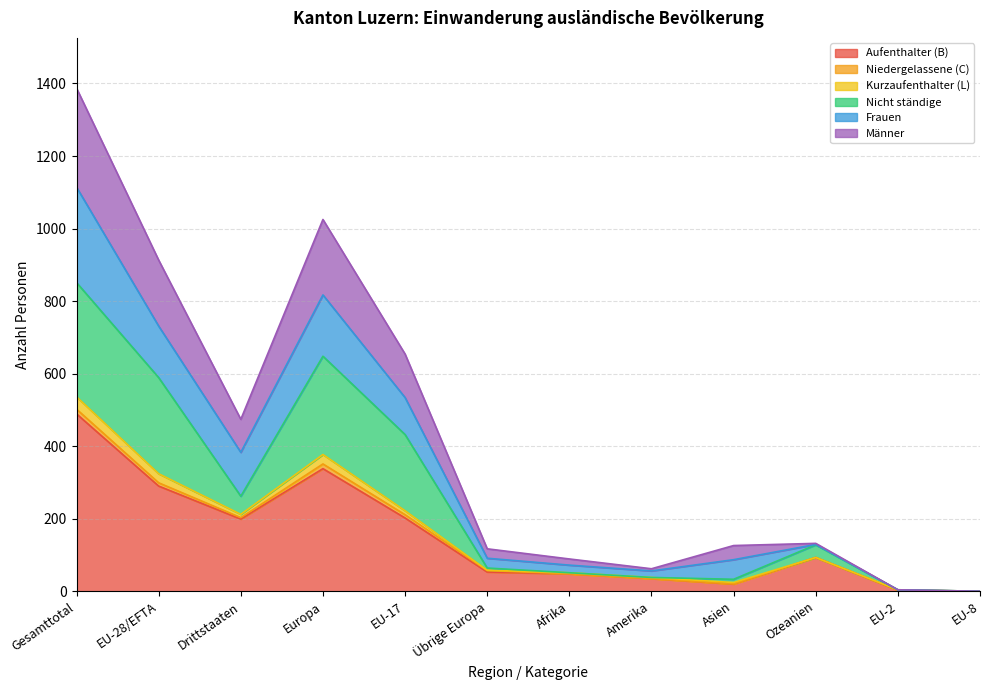

At EU-8, list the series in order from largest to smallest.

Aufenthalter (B), Kurzaufenthalter (L), Nicht ständige, Männer